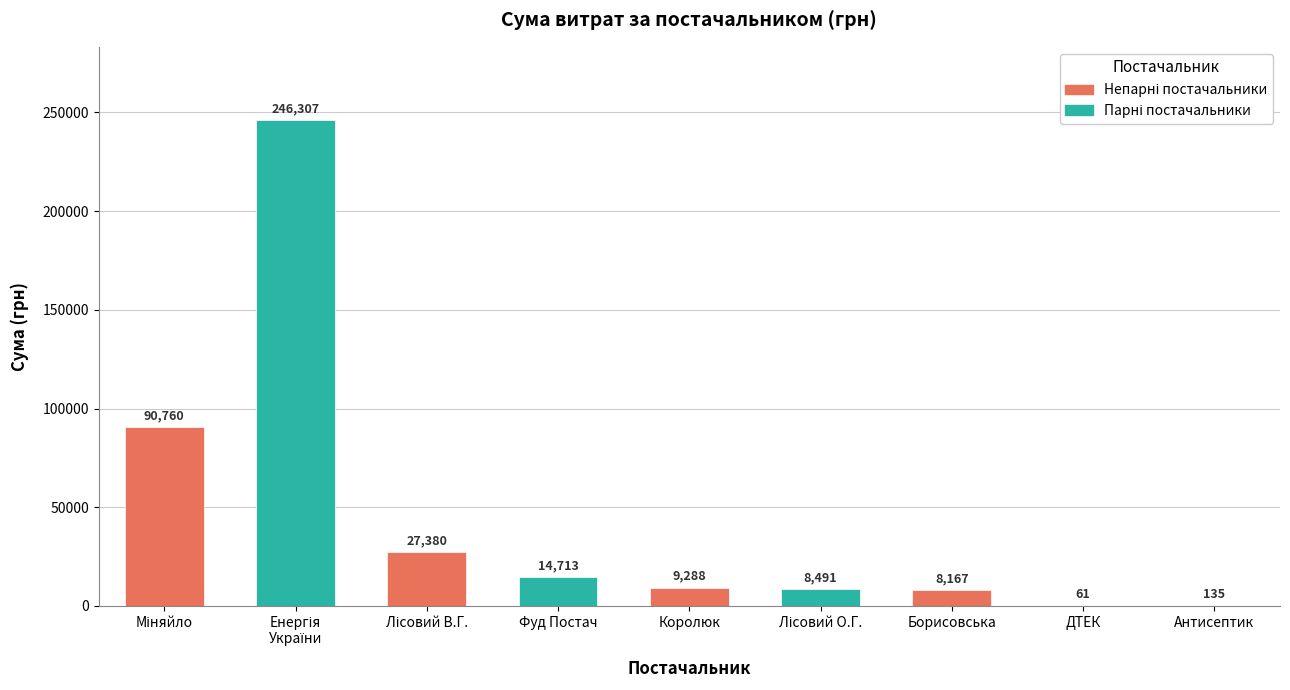

Are the bars grouped side by side (vs. stacked)?

No